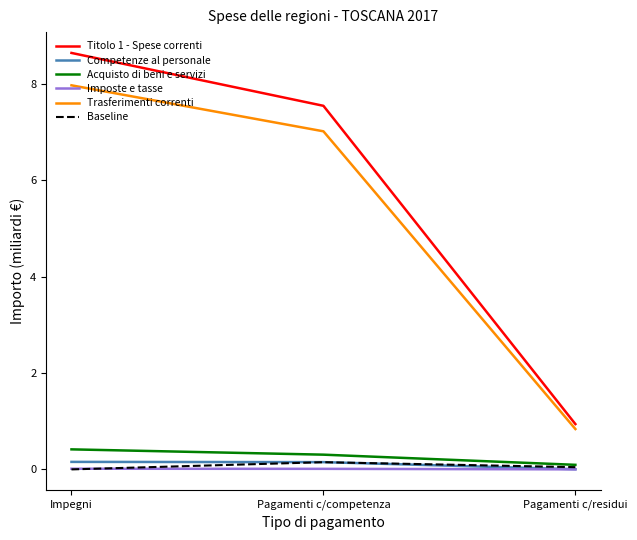

Rank the categories by Titolo 1 - Spese correnti value from highest to lowest.

Impegni, Pagamenti c/competenza, Pagamenti c/residui